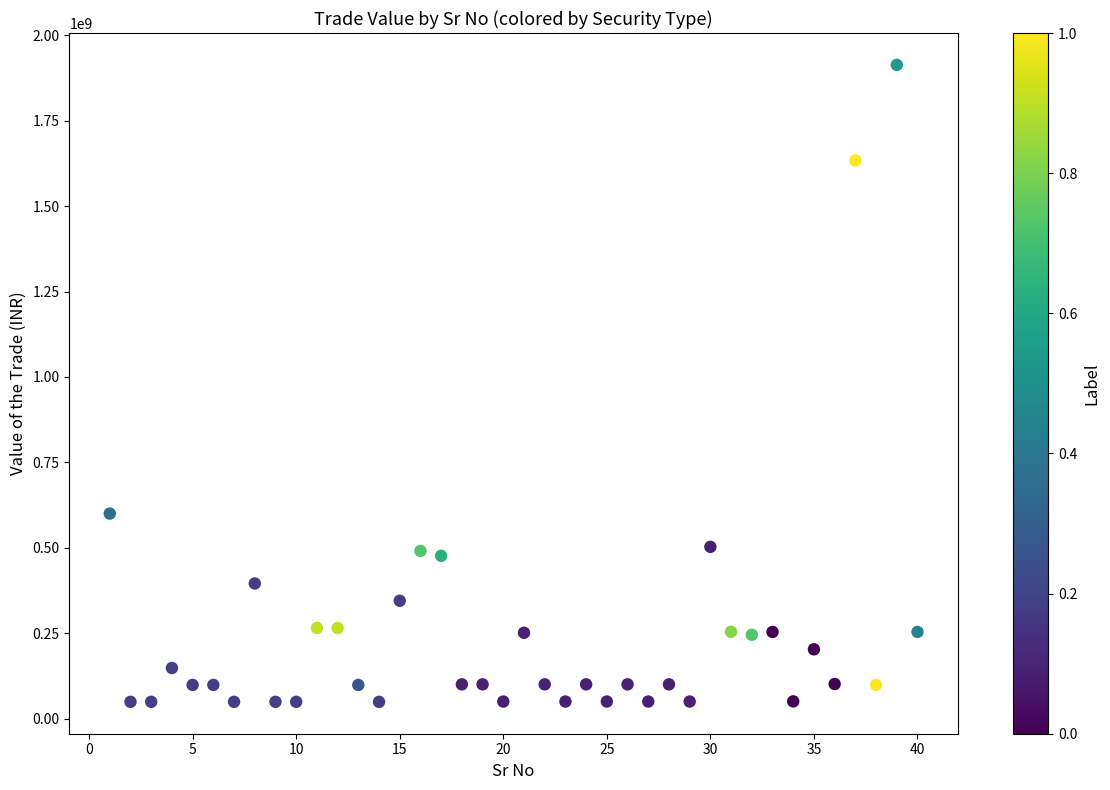

What is the range of X values (max minus min)?

39.0